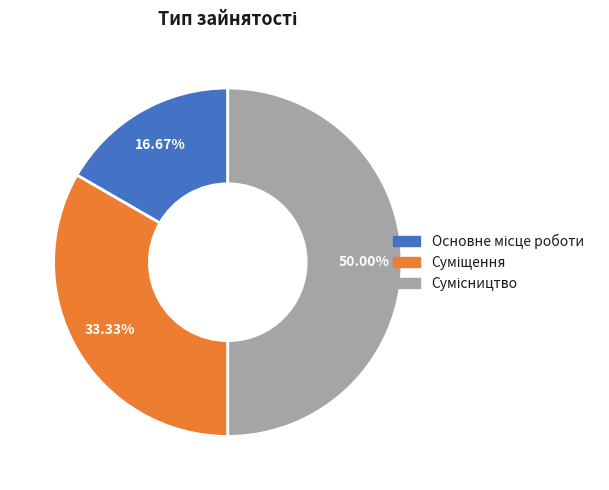

The Суміщення slice represents 33% of the pie. True or false?

True